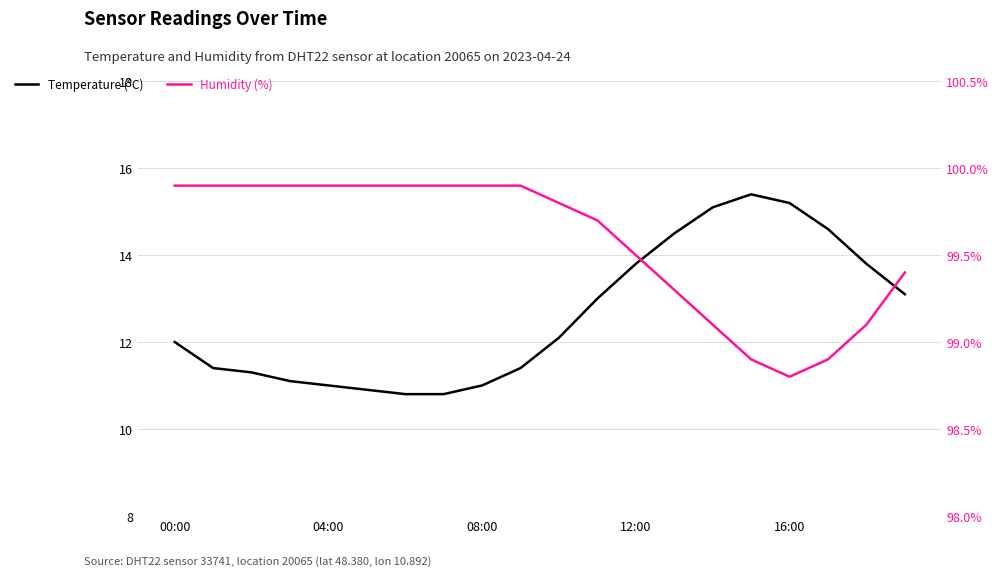

How many data points does each series have?

20